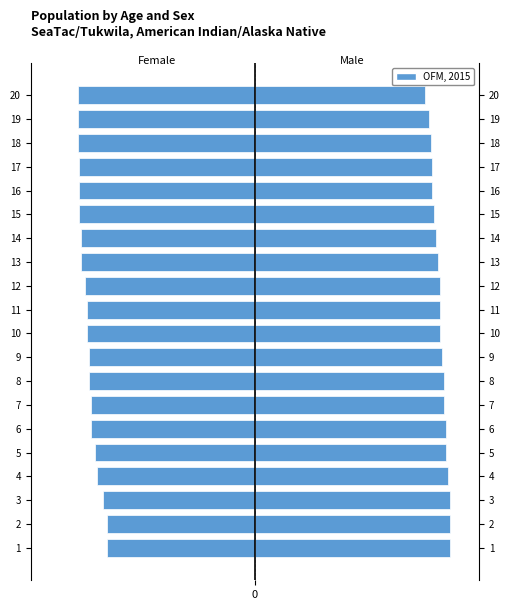

Are the bars grouped side by side (vs. stacked)?

No